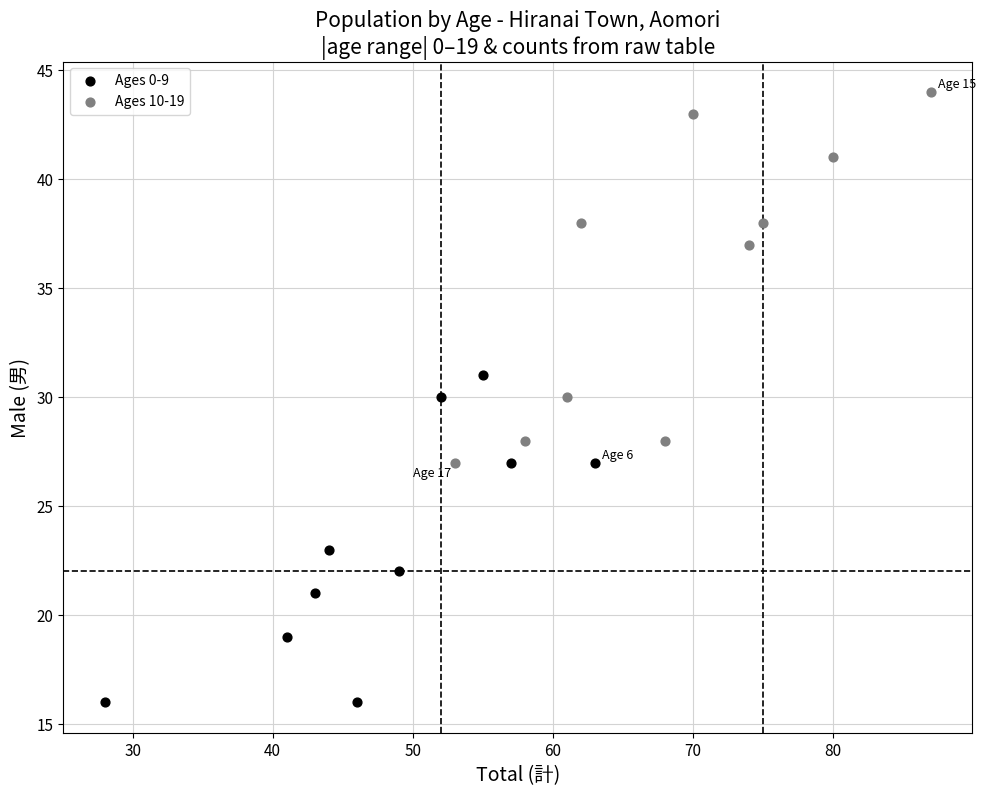

Which series reaches the maximum Y coordinate?

Ages 10-19